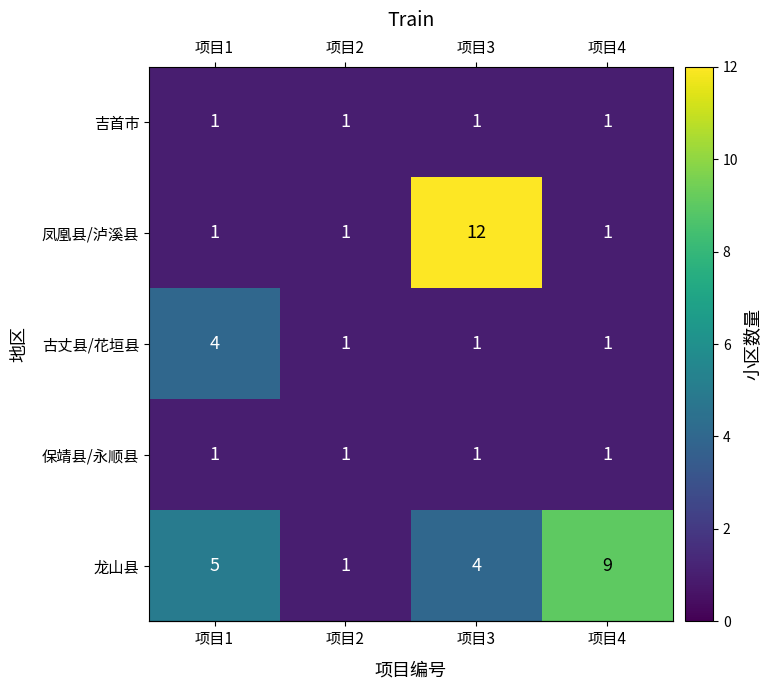

Which series has the largest range (max minus min)?

凤凰县/泸溪县